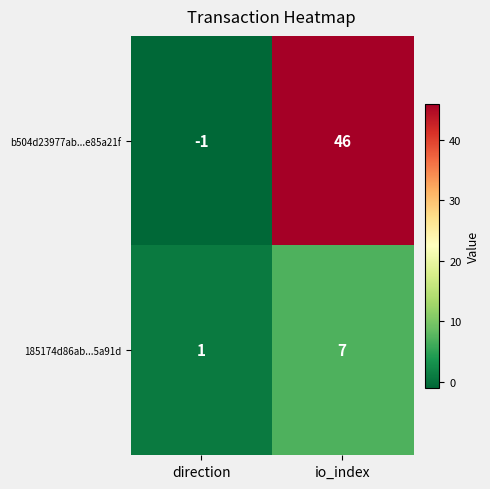

How many series are shown in this chart?

2